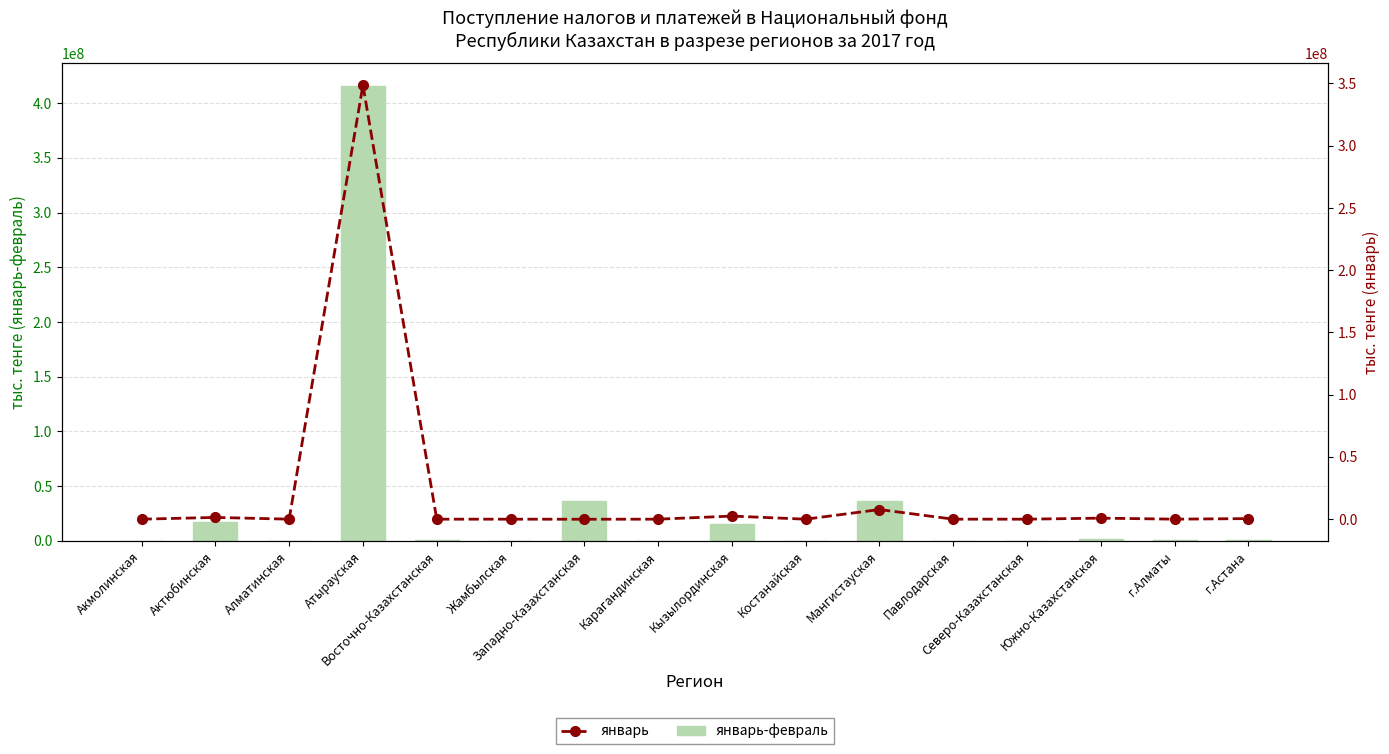

Reading left to right, list all the values displayed in this chart.

январь-февраль: 348	17205188	45627	415420877	816557	4365	36734725	855	15714747	79	36037513	89	0	1951734	758393	936061
январь: 245	1408844	17028	348667023	573	2243	-46489	345	2493541	79	7729958	45	0	838973	8571	469511